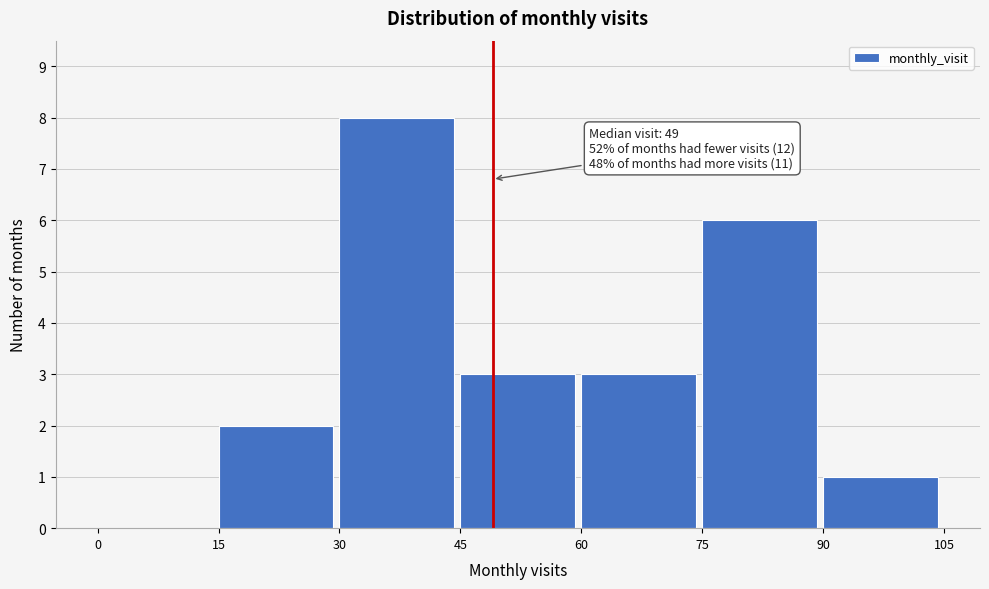

Which range on the x-axis has the tallest bar?

30 to 45